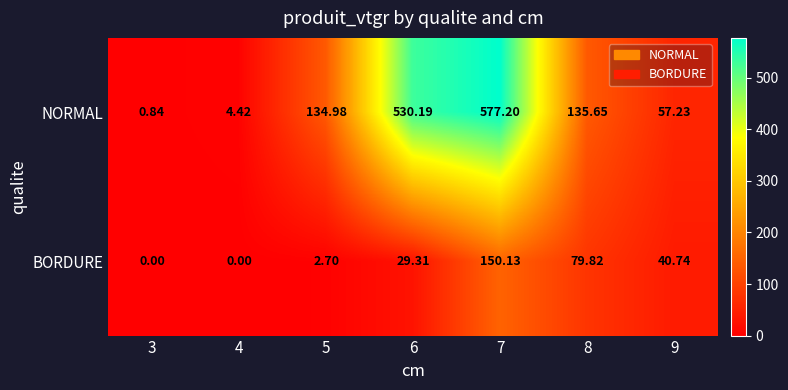

List the series in order of their overall mean, highest first.

NORMAL, BORDURE